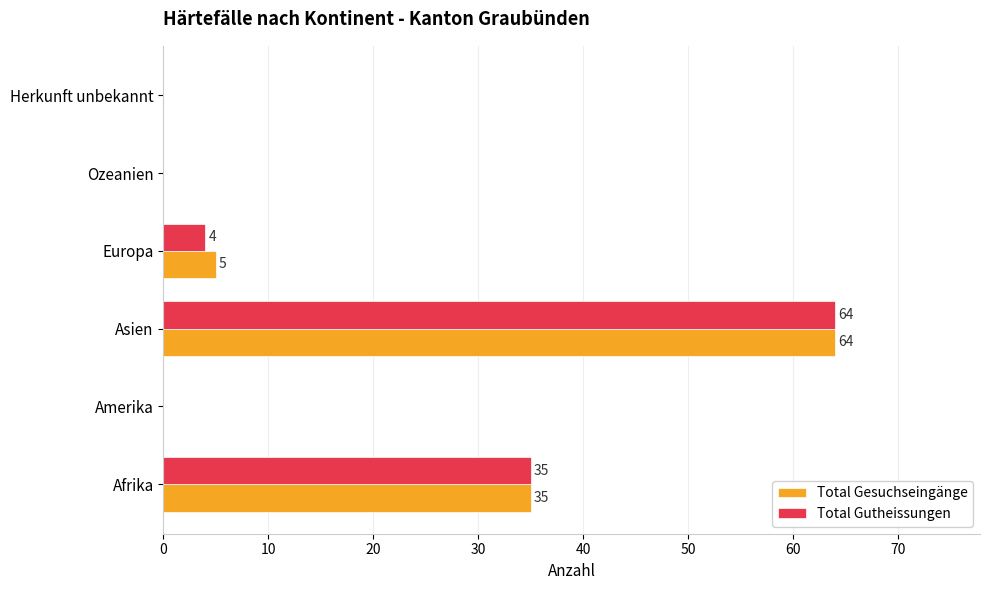

Count the number of data series in this chart.

2